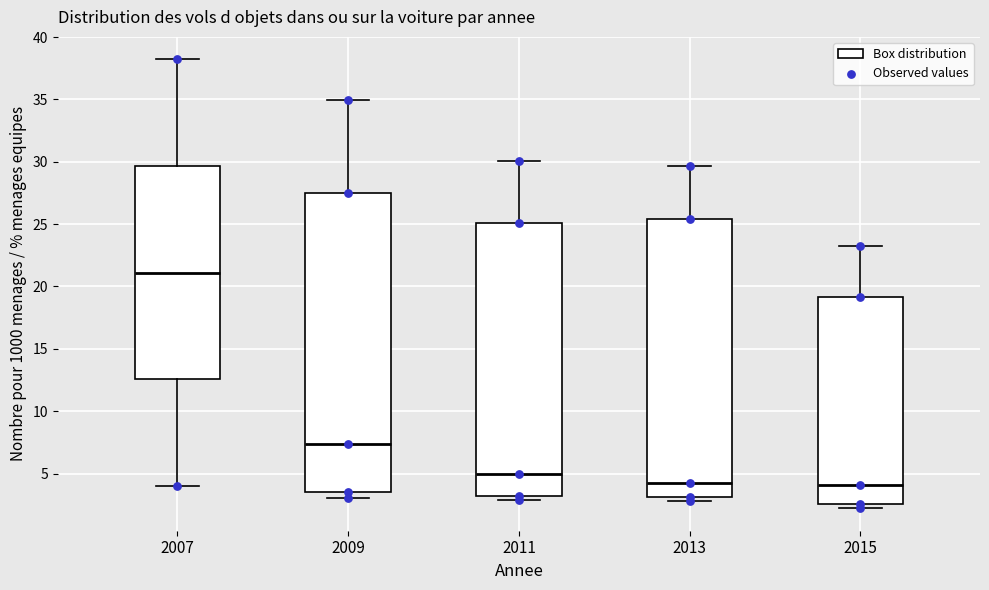

Reading left to right, transcribe this box plot: for each box, give where its median line is, the range the box spans, and where its two whiskers end, as read against the y-axis. The values are not printed on the chart, so give them approximately, as read against the axis.

2007: median 21.0, box 12.5 to 29.5, whiskers 4.0 to 38.0
2009: median 7.5, box 3.5 to 27.5, whiskers 3.0 to 35.0
2011: median 5.0, box 3.0 to 25.0, whiskers 3.0 (just below the box's lower edge) to 30.0
2013: median 4.5, box 3.0 to 25.5, whiskers 3.0 (just below the box's lower edge) to 29.5
2015: median 4.0, box 2.5 to 19.0, whiskers 2.0 to 23.0